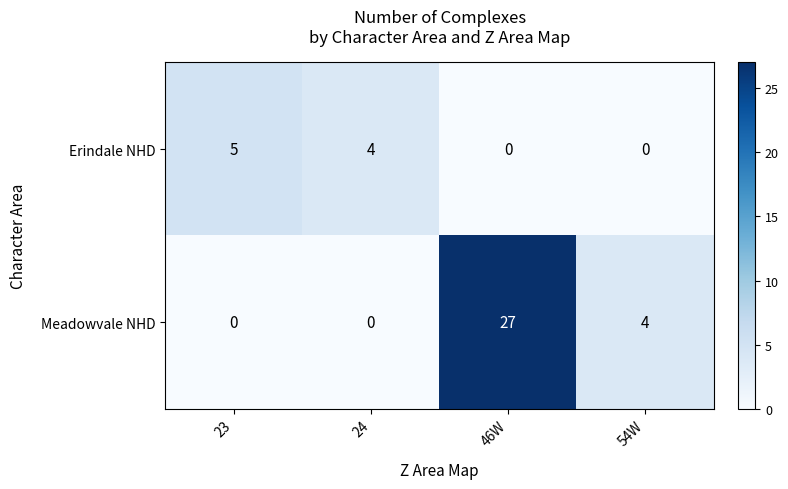

How many data points does each series have?

4